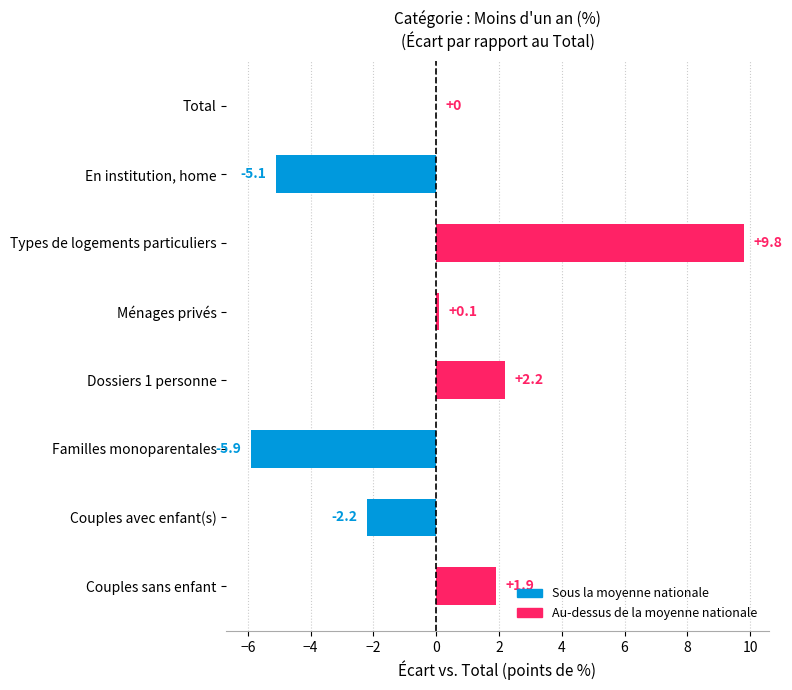

Which category has the highest value across all series?

Types de logements particuliers